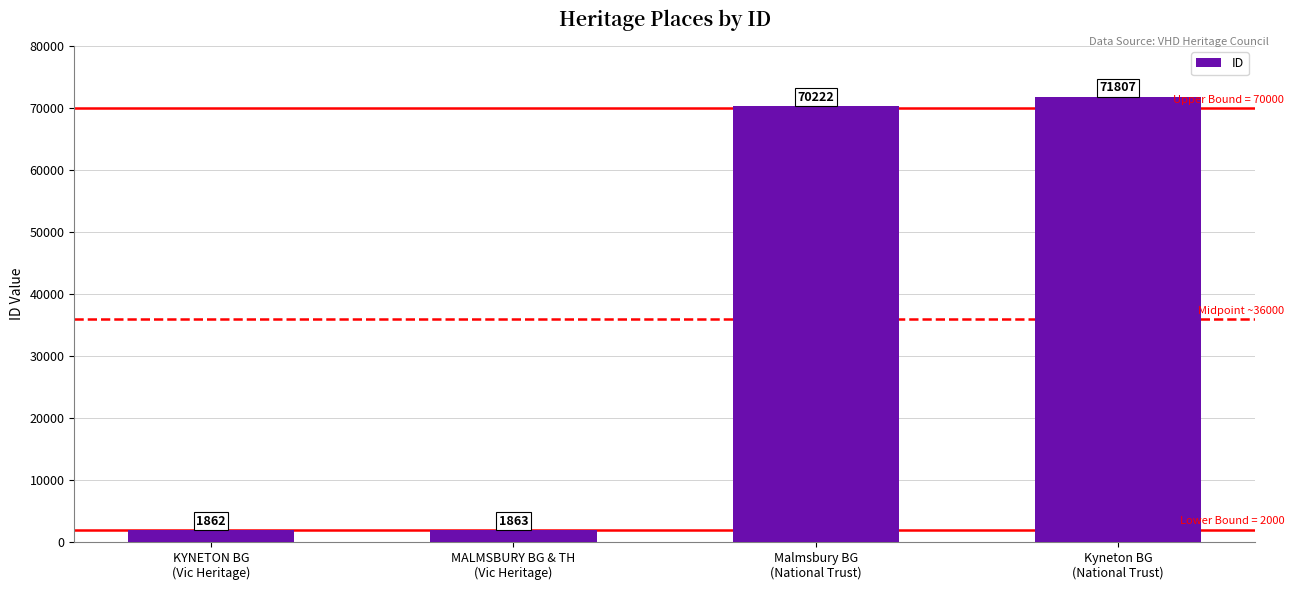

Reading left to right, transcribe all the data shown in this chart.

1862	1863	70222	71807